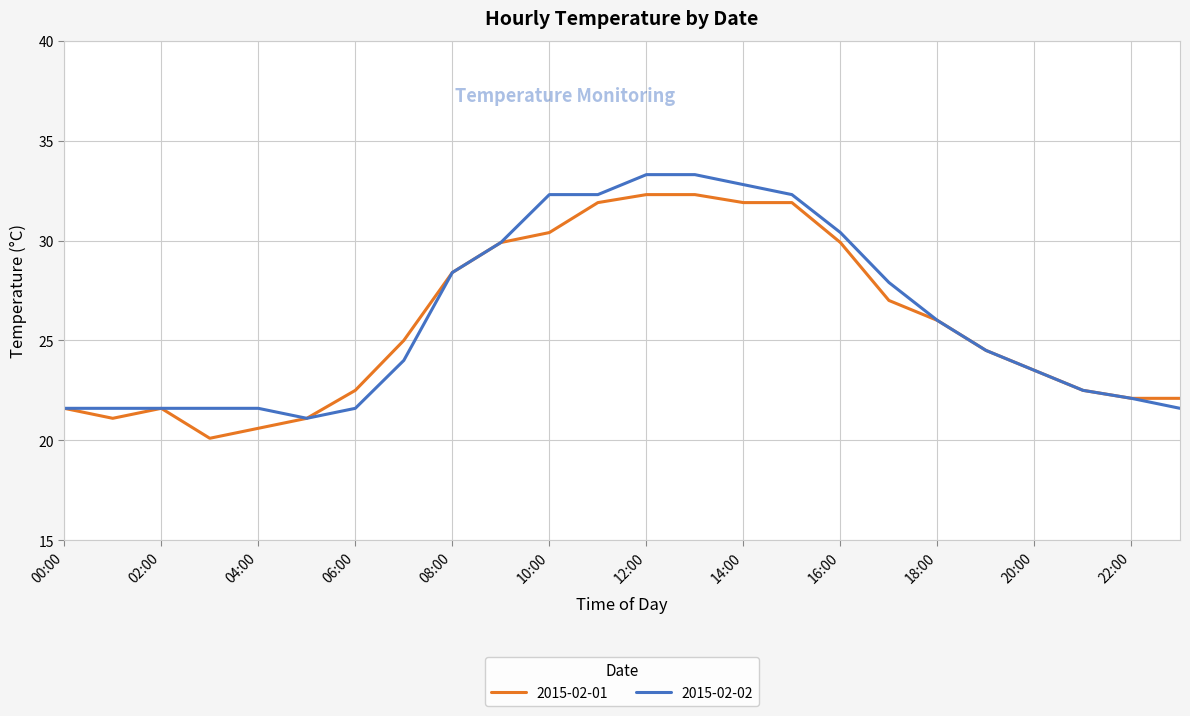

Reading right to left, list all the values displayed in this chart.

2015-02-01: 22.1	22.1	22.5	23.5	24.5	26.0	27.0	29.9	31.9	31.9	32.3	32.3	31.9	30.4	29.9	28.4	25.0	22.5	21.1	20.6	20.1	21.6	21.1	21.6
2015-02-02: 21.6	22.1	22.5	23.5	24.5	26.0	27.9	30.4	32.3	32.8	33.3	33.3	32.3	32.3	29.9	28.4	24.0	21.6	21.1	21.6	21.6	21.6	21.6	21.6